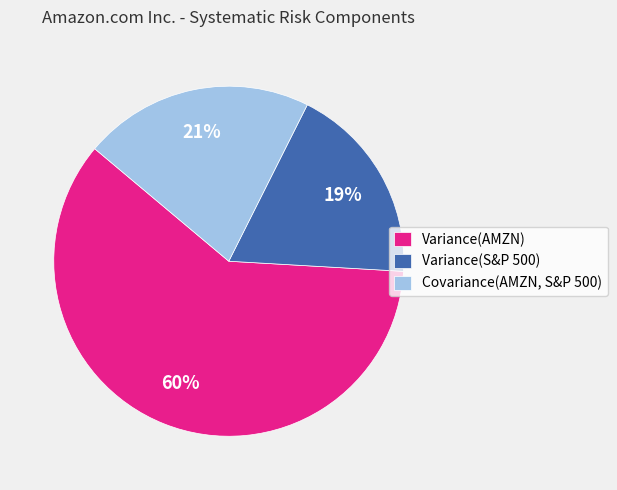

Is Variance(AMZN) the majority of the pie?

Yes